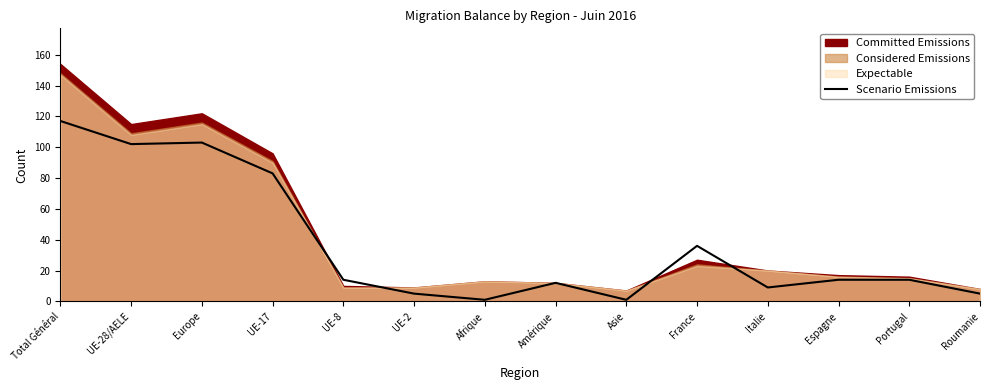

Read the value at Afrique.

1